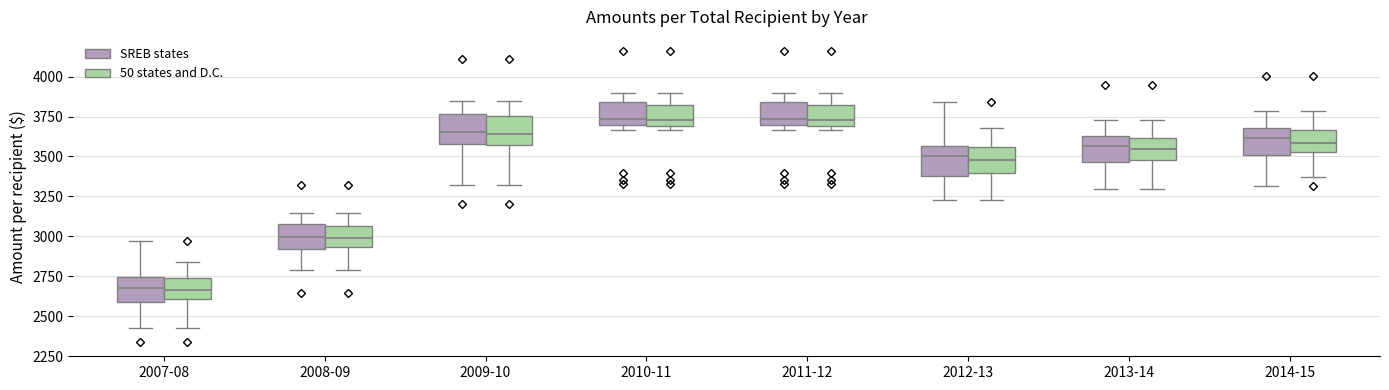

Reading left to right, read every box against the y-axis: the position of its median line, the range the box covers, and the ends of its whiskers. The values are not printed on the chart, so give them approximately, as read against the axis.

2007-08 (SREB states): median 2700, box 2600 to 2750, whiskers 2450 to 2950
2007-08 (50 states and D.C.): median 2650, box 2600 to 2750, whiskers 2450 to 2850
2008-09 (SREB states): median 3000, box 2900 to 3100, whiskers 2800 to 3150
2008-09 (50 states and D.C.): median 3000, box 2950 to 3050, whiskers 2800 to 3150
2009-10 (SREB states): median 3650, box 3600 to 3750, whiskers 3300 to 3850
2009-10 (50 states and D.C.): median 3650, box 3550 to 3750, whiskers 3300 to 3850
2010-11 (SREB states): median 3750, box 3700 to 3850, whiskers 3650 to 3900
2010-11 (50 states and D.C.): median 3750, box 3700 to 3800, whiskers 3650 to 3900
2011-12 (SREB states): median 3750, box 3700 to 3850, whiskers 3650 to 3900
2011-12 (50 states and D.C.): median 3750, box 3700 to 3800, whiskers 3650 to 3900
2012-13 (SREB states): median 3500, box 3400 to 3550, whiskers 3250 to 3850
2012-13 (50 states and D.C.): median 3500, box 3400 to 3550, whiskers 3250 to 3700
2013-14 (SREB states): median 3550, box 3450 to 3650, whiskers 3300 to 3750
2013-14 (50 states and D.C.): median 3550, box 3500 to 3600, whiskers 3300 to 3750
2014-15 (SREB states): median 3600, box 3500 to 3700, whiskers 3300 to 3800
2014-15 (50 states and D.C.): median 3600, box 3550 to 3650, whiskers 3350 to 3800